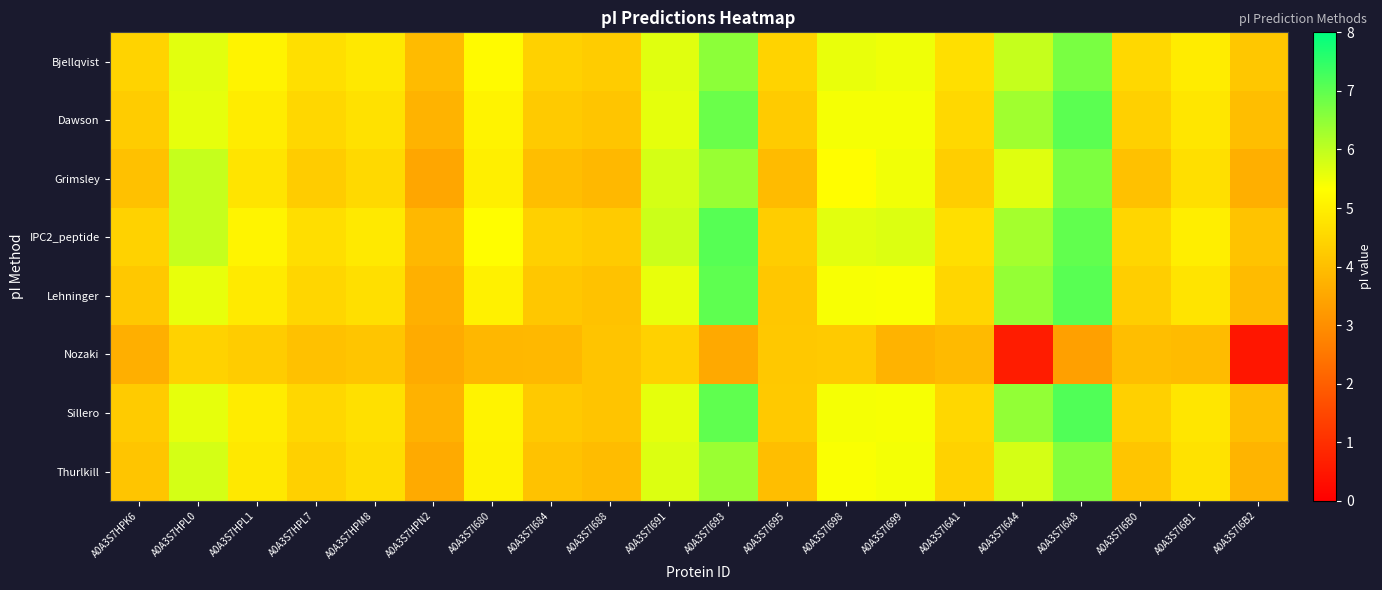

Reading left to right, list all the values displayed in this chart.

Bjellqvist: A0A3S7HPK6=4.4	A0A3S7HPL0=5.6	A0A3S7HPL1=5.1	A0A3S7HPL7=4.7	A0A3S7HPM8=4.9	A0A3S7HPN2=3.9	A0A3S7I680=5.2	A0A3S7I684=4.4	A0A3S7I688=4.3	A0A3S7I691=5.7	A0A3S7I693=6.5	A0A3S7I695=4.4	A0A3S7I698=5.5	A0A3S7I699=5.5	A0A3S7I6A1=4.7	A0A3S7I6A4=5.9	A0A3S7I6A8=6.7	A0A3S7I6B0=4.5	A0A3S7I6B1=5.0	A0A3S7I6B2=4.2
Dawson: A0A3S7HPK6=4.3	A0A3S7HPL0=5.6	A0A3S7HPL1=5.0	A0A3S7HPL7=4.5	A0A3S7HPM8=4.7	A0A3S7HPN2=3.8	A0A3S7I680=5.1	A0A3S7I684=4.2	A0A3S7I688=4.1	A0A3S7I691=5.6	A0A3S7I693=6.9	A0A3S7I695=4.3	A0A3S7I698=5.4	A0A3S7I699=5.4	A0A3S7I6A1=4.5	A0A3S7I6A4=6.3	A0A3S7I6A8=7.0	A0A3S7I6B0=4.4	A0A3S7I6B1=4.8	A0A3S7I6B2=4.0
Grimsley: A0A3S7HPK6=4.0	A0A3S7HPL0=5.9	A0A3S7HPL1=4.8	A0A3S7HPL7=4.3	A0A3S7HPM8=4.5	A0A3S7HPN2=3.5	A0A3S7I680=5.0	A0A3S7I684=4.0	A0A3S7I688=3.9	A0A3S7I691=5.8	A0A3S7I693=6.4	A0A3S7I695=3.9	A0A3S7I698=5.3	A0A3S7I699=5.5	A0A3S7I6A1=4.3	A0A3S7I6A4=5.7	A0A3S7I6A8=6.7	A0A3S7I6B0=4.0	A0A3S7I6B1=4.7	A0A3S7I6B2=3.7
IPC2_peptide: A0A3S7HPK6=4.4	A0A3S7HPL0=5.9	A0A3S7HPL1=5.1	A0A3S7HPL7=4.6	A0A3S7HPM8=4.9	A0A3S7HPN2=3.9	A0A3S7I680=5.3	A0A3S7I684=4.4	A0A3S7I688=4.3	A0A3S7I691=5.9	A0A3S7I693=7.1	A0A3S7I695=4.3	A0A3S7I698=5.6	A0A3S7I699=5.7	A0A3S7I6A1=4.7	A0A3S7I6A4=6.3	A0A3S7I6A8=7.0	A0A3S7I6B0=4.5	A0A3S7I6B1=5.0	A0A3S7I6B2=4.1
Lehninger: A0A3S7HPK6=4.2	A0A3S7HPL0=5.6	A0A3S7HPL1=4.9	A0A3S7HPL7=4.5	A0A3S7HPM8=4.7	A0A3S7HPN2=3.7	A0A3S7I680=5.0	A0A3S7I684=4.2	A0A3S7I688=4.1	A0A3S7I691=5.6	A0A3S7I693=7.0	A0A3S7I695=4.2	A0A3S7I698=5.4	A0A3S7I699=5.4	A0A3S7I6A1=4.5	A0A3S7I6A4=6.5	A0A3S7I6A8=7.1	A0A3S7I6B0=4.3	A0A3S7I6B1=4.8	A0A3S7I6B2=3.9
Nozaki: A0A3S7HPK6=3.7	A0A3S7HPL0=4.4	A0A3S7HPL1=4.3	A0A3S7HPL7=4.1	A0A3S7HPM8=4.1	A0A3S7HPN2=3.6	A0A3S7I680=3.8	A0A3S7I684=3.8	A0A3S7I688=4.1	A0A3S7I691=4.4	A0A3S7I693=3.6	A0A3S7I695=4.2	A0A3S7I698=4.2	A0A3S7I699=3.8	A0A3S7I6A1=3.9	A0A3S7I6A4=0.6	A0A3S7I6A8=3.4	A0A3S7I6B0=4.0	A0A3S7I6B1=3.9	A0A3S7I6B2=0.5
Sillero: A0A3S7HPK6=4.3	A0A3S7HPL0=5.6	A0A3S7HPL1=5.0	A0A3S7HPL7=4.5	A0A3S7HPM8=4.7	A0A3S7HPN2=3.7	A0A3S7I680=5.1	A0A3S7I684=4.2	A0A3S7I688=4.1	A0A3S7I691=5.6	A0A3S7I693=7.0	A0A3S7I695=4.2	A0A3S7I698=5.4	A0A3S7I699=5.4	A0A3S7I6A1=4.5	A0A3S7I6A4=6.5	A0A3S7I6A8=7.1	A0A3S7I6B0=4.4	A0A3S7I6B1=4.8	A0A3S7I6B2=4.0
Thurlkill: A0A3S7HPK6=4.1	A0A3S7HPL0=5.8	A0A3S7HPL1=4.9	A0A3S7HPL7=4.4	A0A3S7HPM8=4.6	A0A3S7HPN2=3.6	A0A3S7I680=5.1	A0A3S7I684=4.1	A0A3S7I688=3.9	A0A3S7I691=5.7	A0A3S7I693=6.4	A0A3S7I695=4.0	A0A3S7I698=5.4	A0A3S7I699=5.4	A0A3S7I6A1=4.4	A0A3S7I6A4=5.8	A0A3S7I6A8=6.6	A0A3S7I6B0=4.1	A0A3S7I6B1=4.7	A0A3S7I6B2=3.8